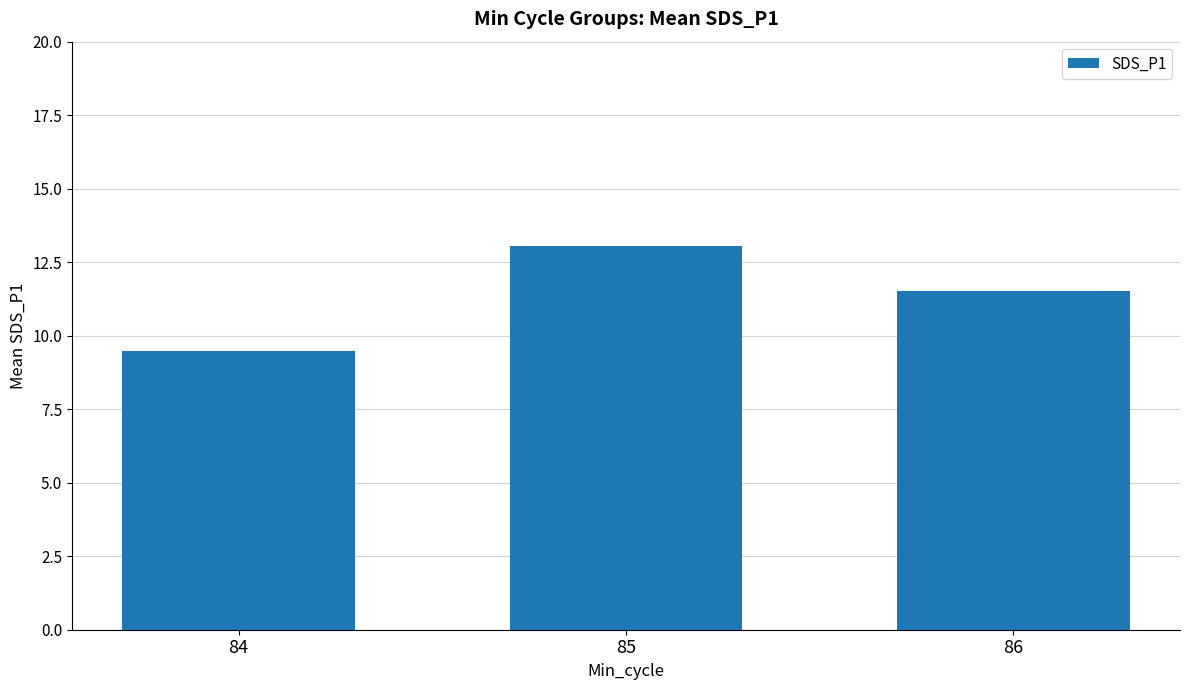

At which label is the value closest to 11?

86